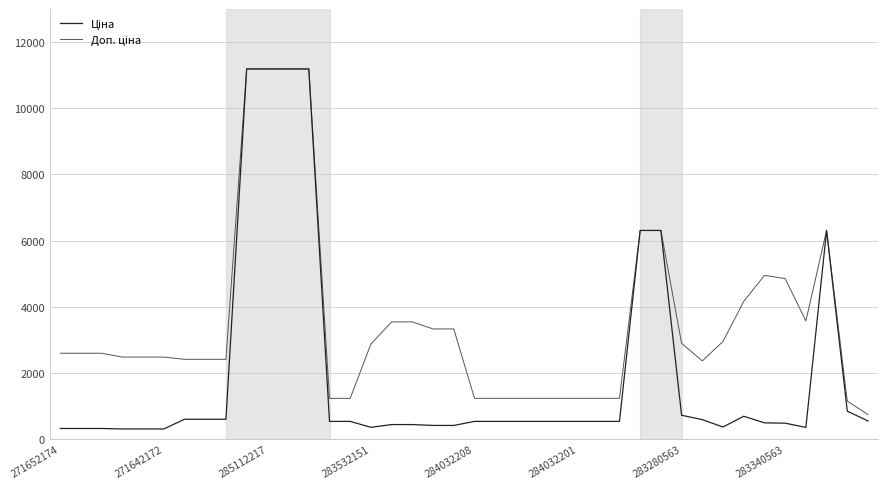

How many series are shown in this chart?

2